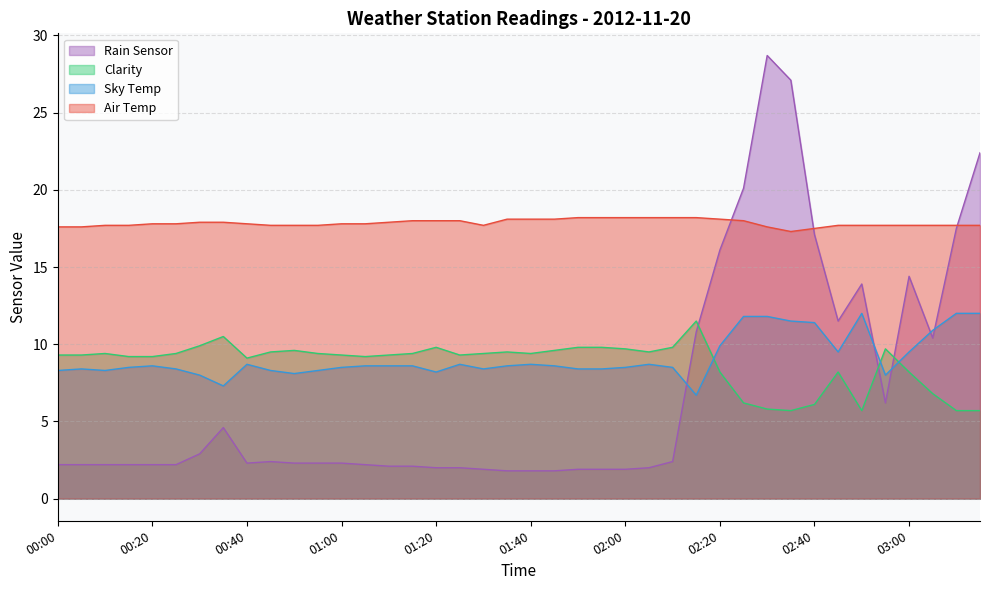

Reading right to left, transcribe all the data shown in this chart.

Air Temp: 17.7	17.7	17.7	17.7	17.7	17.7	17.7	17.5	17.3	17.6	18.0	18.1	18.2	18.2	18.2	18.2	18.2	18.2	18.1	18.1	18.1	17.7	18.0	18.0	18.0	17.9	17.8	17.8	17.7	17.7	17.7	17.8	17.9	17.9	17.8	17.8	17.7	17.7	17.6	17.6
Sky Temp: 12.0	12.0	10.9	9.5	8.0	12.0	9.5	11.4	11.5	11.8	11.8	9.9	6.7	8.5	8.7	8.5	8.4	8.4	8.6	8.7	8.6	8.4	8.7	8.2	8.6	8.6	8.6	8.5	8.3	8.1	8.3	8.7	7.3	8.0	8.4	8.6	8.5	8.3	8.4	8.3
Clarity: 5.7	5.7	6.8	8.2	9.7	5.7	8.2	6.1	5.7	5.8	6.2	8.2	11.5	9.8	9.5	9.7	9.8	9.8	9.6	9.4	9.5	9.4	9.3	9.8	9.4	9.3	9.2	9.3	9.4	9.6	9.5	9.1	10.5	9.9	9.4	9.2	9.2	9.4	9.3	9.3
Rain Sensor: 22.4	17.5	10.4	14.4	6.2	13.9	11.5	17.1	27.1	28.7	20.1	16.1	10.8	2.4	2.0	1.9	1.9	1.9	1.8	1.8	1.8	1.9	2.0	2.0	2.1	2.1	2.2	2.3	2.3	2.3	2.4	2.3	4.6	2.9	2.2	2.2	2.2	2.2	2.2	2.2